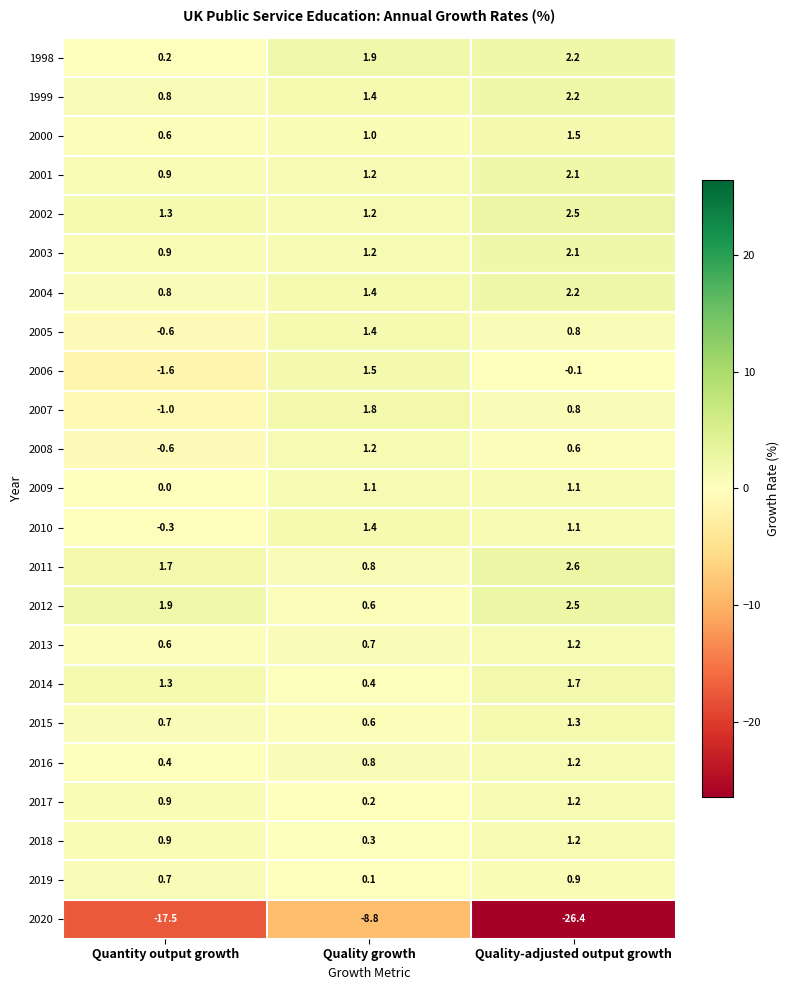

What is the smallest value displayed?

-26.4